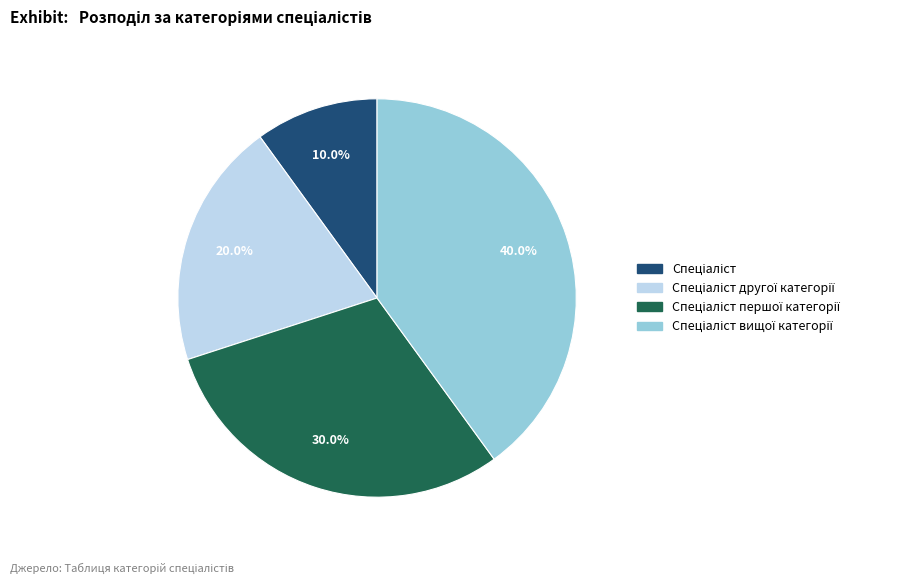

Is there any slice that represents more than half of the pie?

No